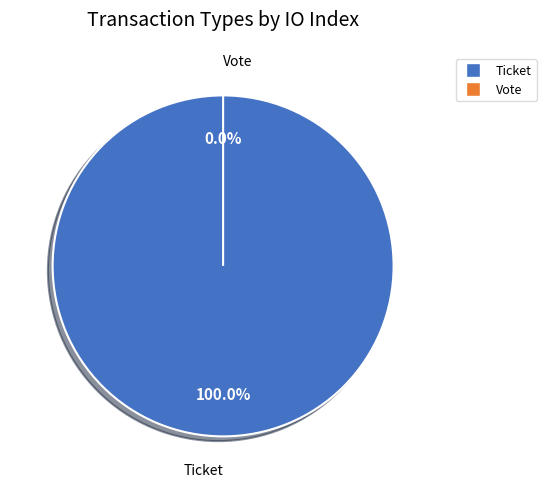

How many slices are in this pie chart?

2